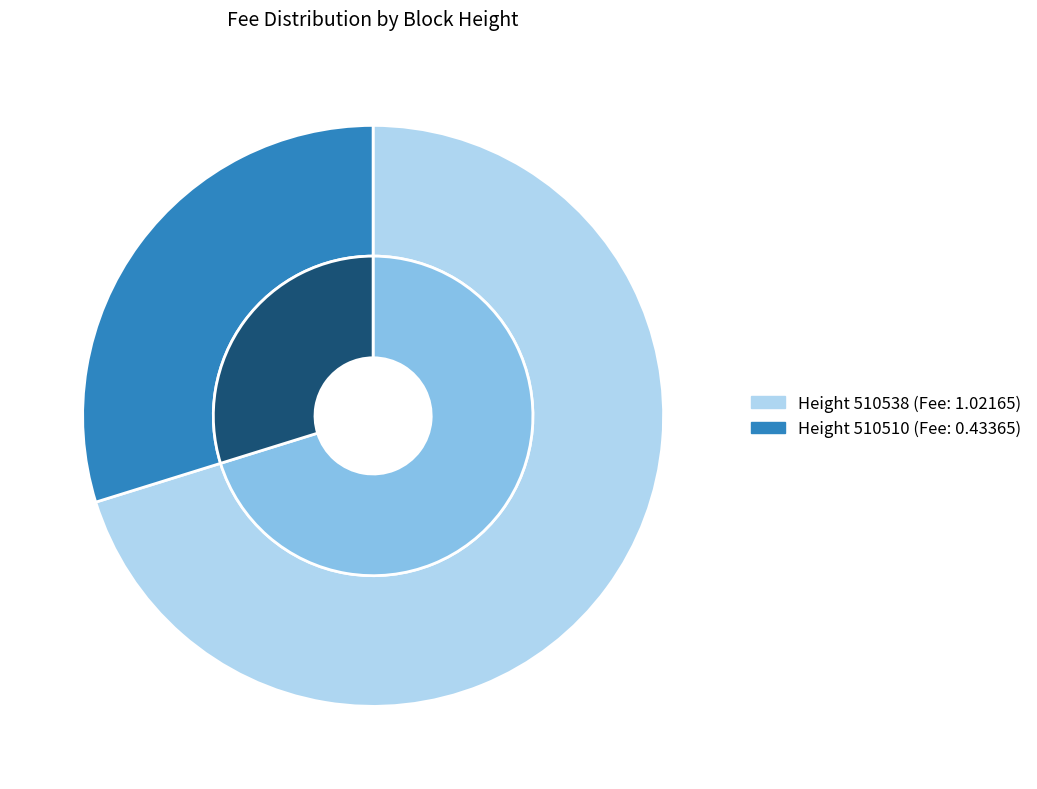

The 510510 slice represents 30% of the pie. True or false?

True